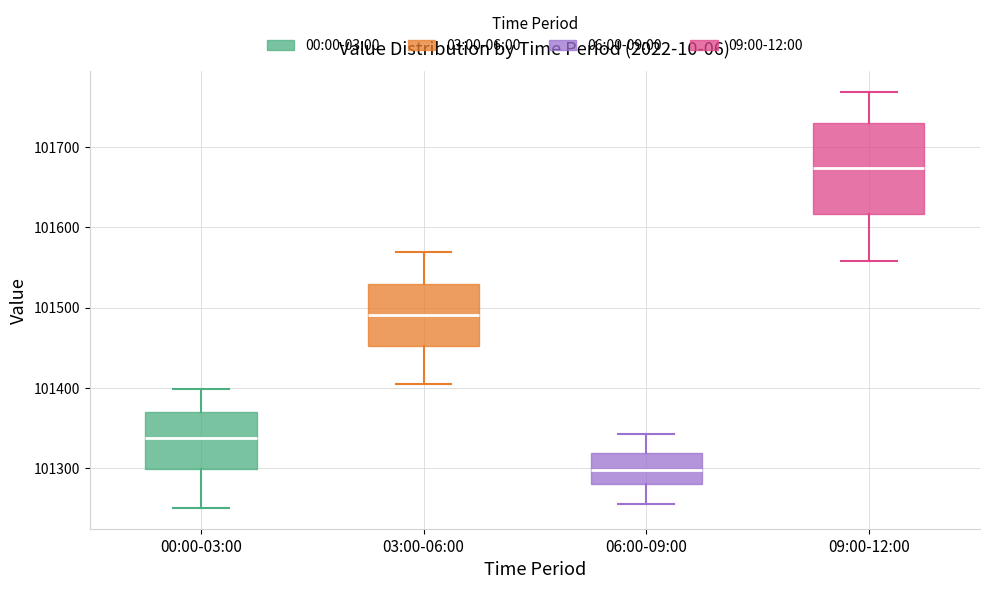

Reading left to right, transcribe this box plot: for each box, give where its median line is, the range the box spans, and where its two whiskers end, as read against the y-axis. The values are not printed on the chart, so give them approximately, as read against the axis.

00:00-03:00: median 101340, box 101300 to 101370, whiskers 101250 to 101400
03:00-06:00: median 101490, box 101450 to 101530, whiskers 101410 to 101570
06:00-09:00: median 101300, box 101280 to 101320, whiskers 101260 to 101340
09:00-12:00: median 101670, box 101620 to 101730, whiskers 101560 to 101770